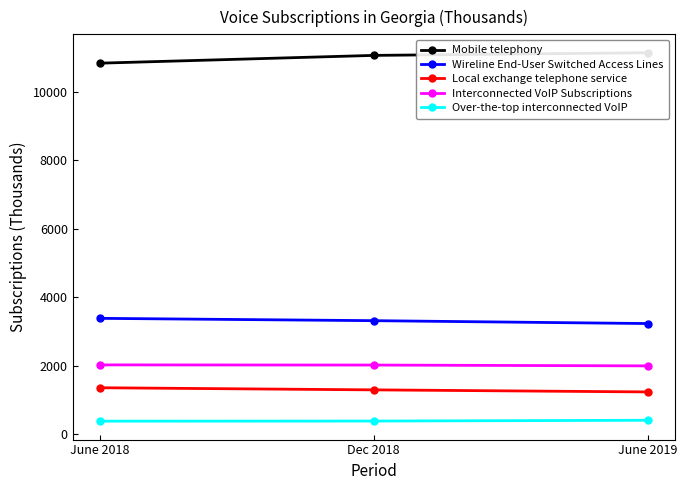

Is the value of Mobile telephony at Dec 2018 greater than the value of Local exchange telephone service at June 2019?

Yes